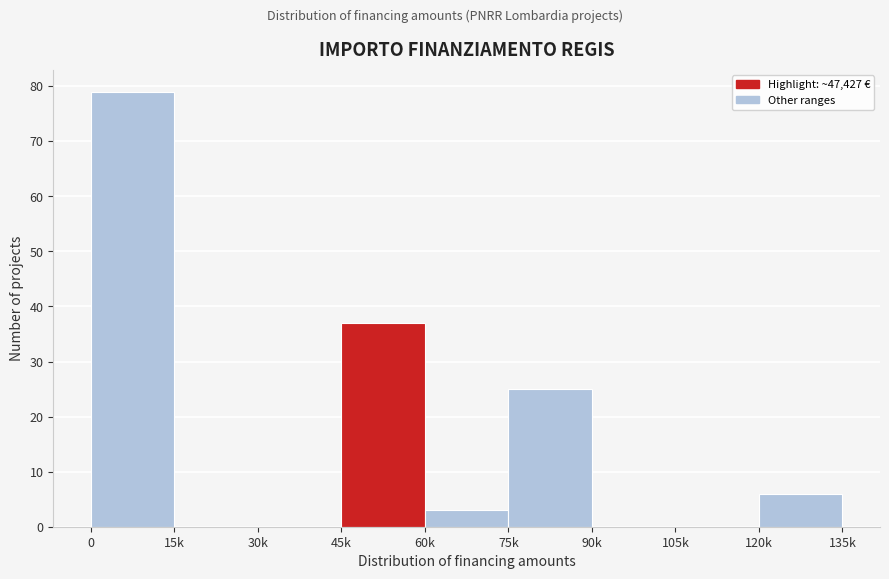

Reading right to left, what are all the values shown in this chart?

120k=6	105k=0	90k=0	75k=25	60k=3	45k=37	30k=0	15k=0	0=79